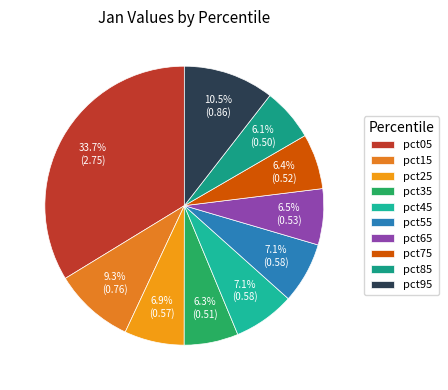

How many segments does this pie chart have?

10